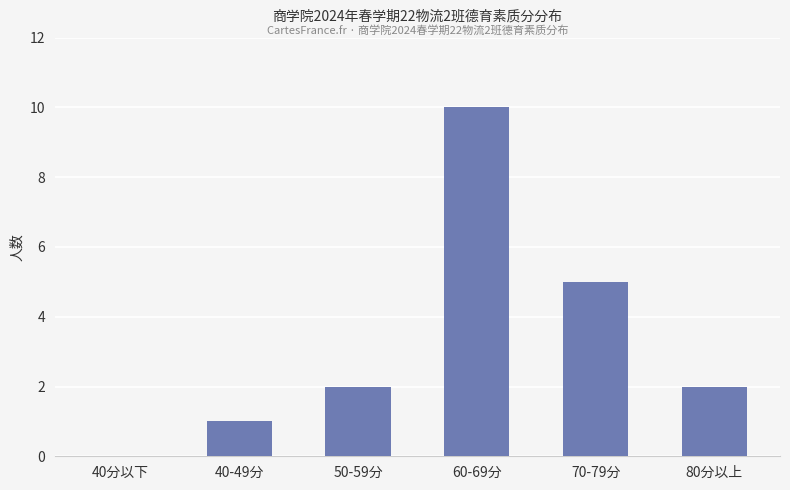

At which category does the chart reach its peak across all series?

60-69分